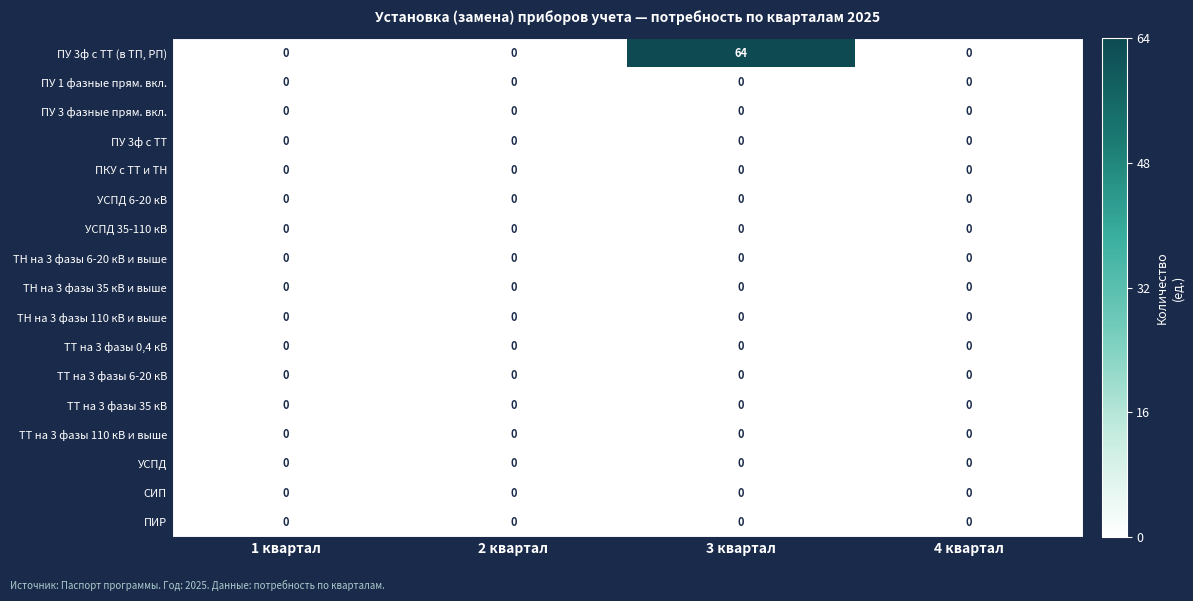

Is it true that УСПД 6-20 кВ equals 0 at 4 квартал?

True